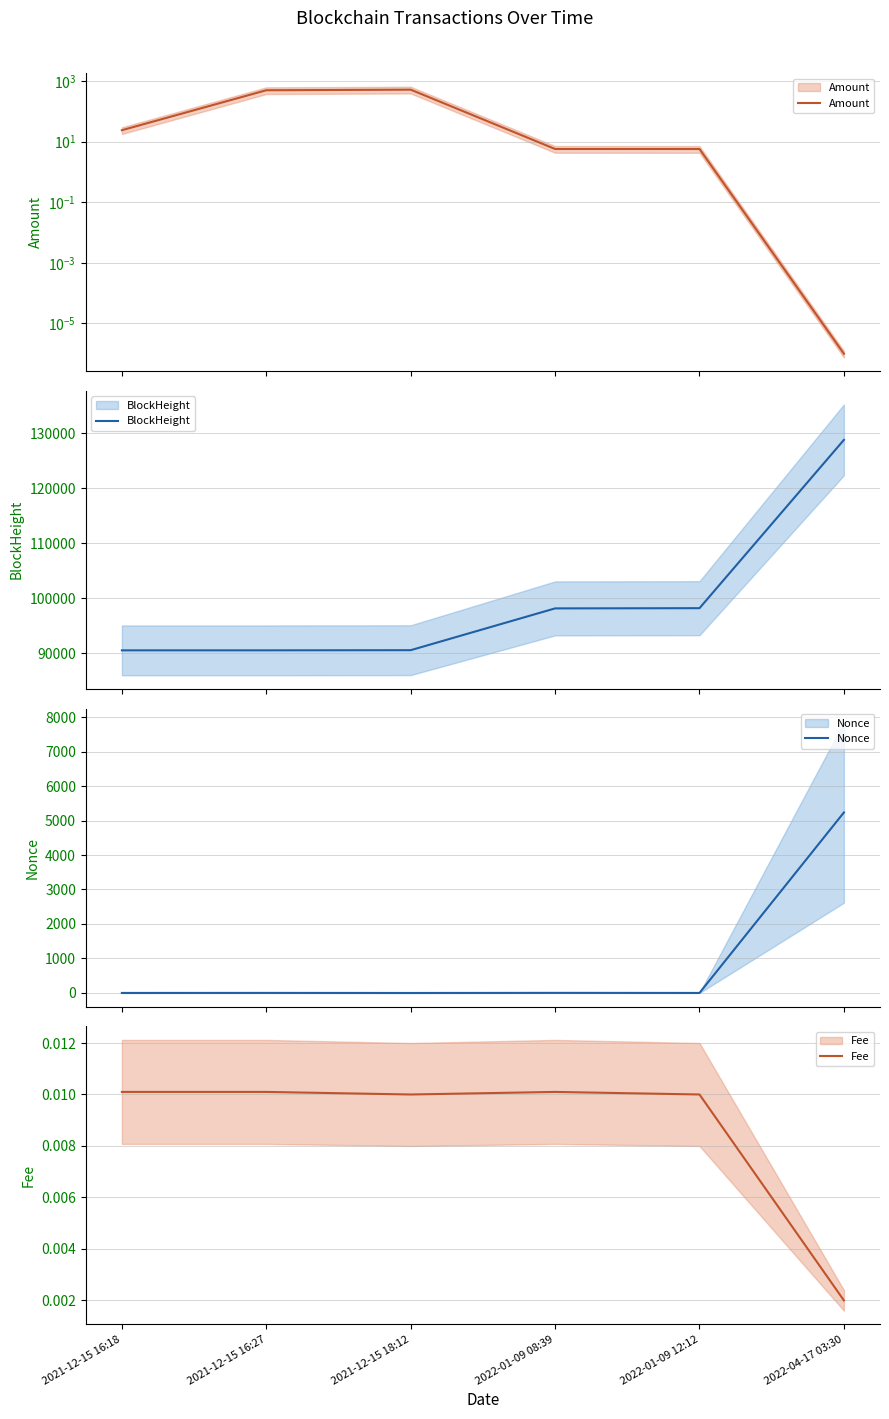

At which label does Amount reach its minimum?

2022-04-17 03:30